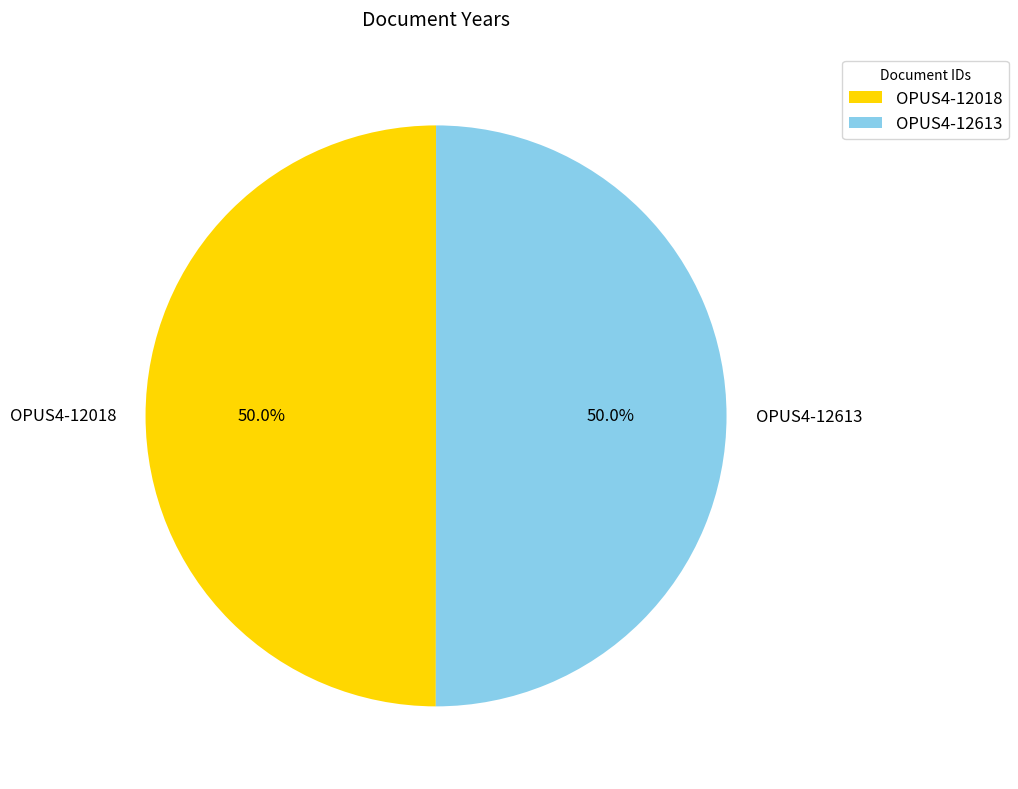

To the nearest percent, what portion does OPUS4-12613 represent?

50%